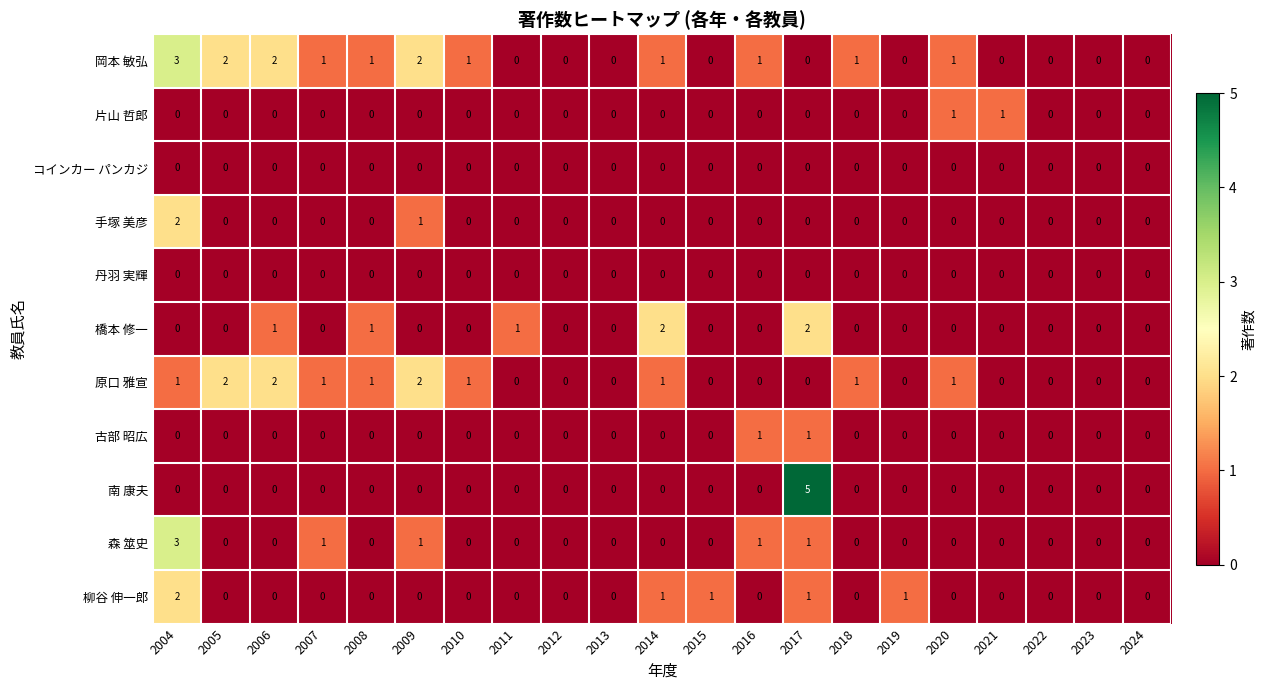

Is it true that 片山 哲郎 equals 1 at 2021?

True